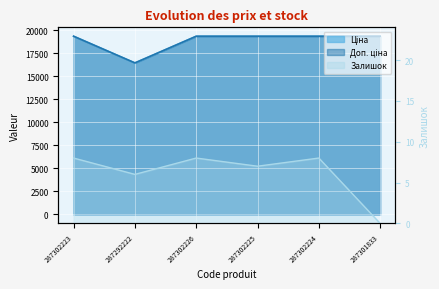

Which label corresponds to the smallest value in the chart?

287301833